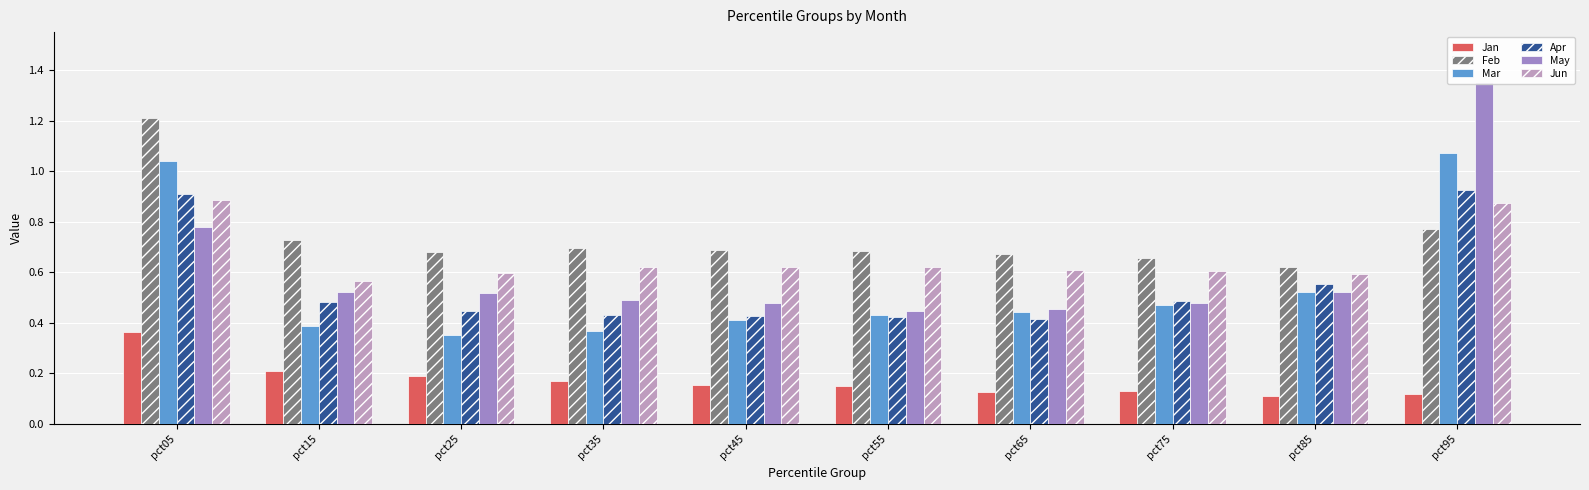

How many bars are there in total?

60